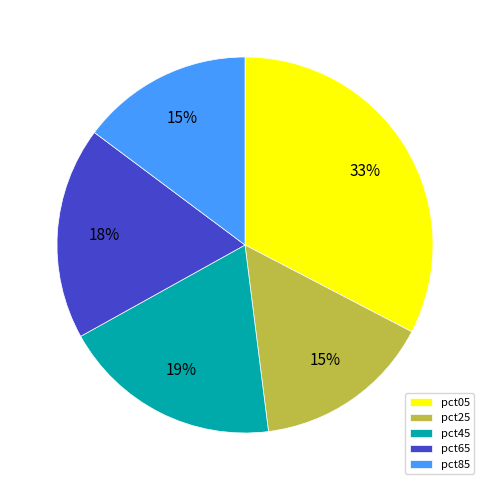

Is there a majority slice in this chart?

No